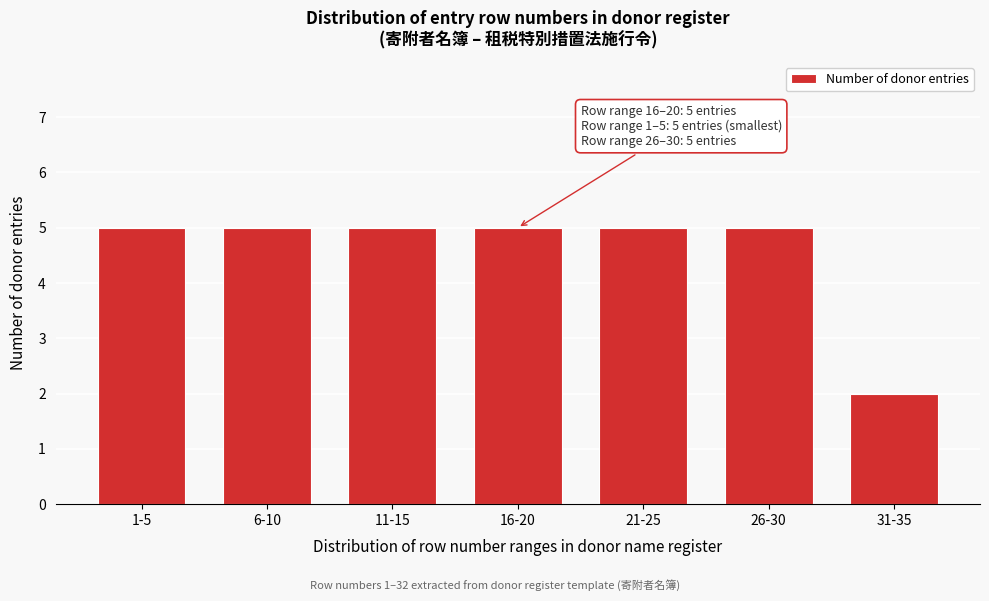

Reading left to right, what are all the values shown in this chart?

5	5	5	5	5	5	2